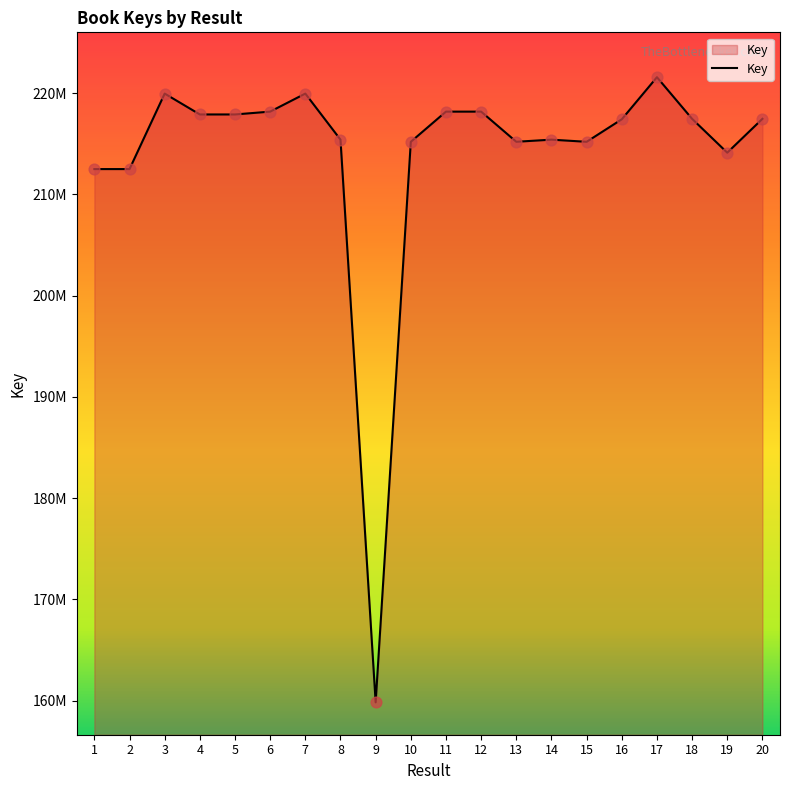

Approximately how many times larger is the value at 20 compared to 7?

1.0